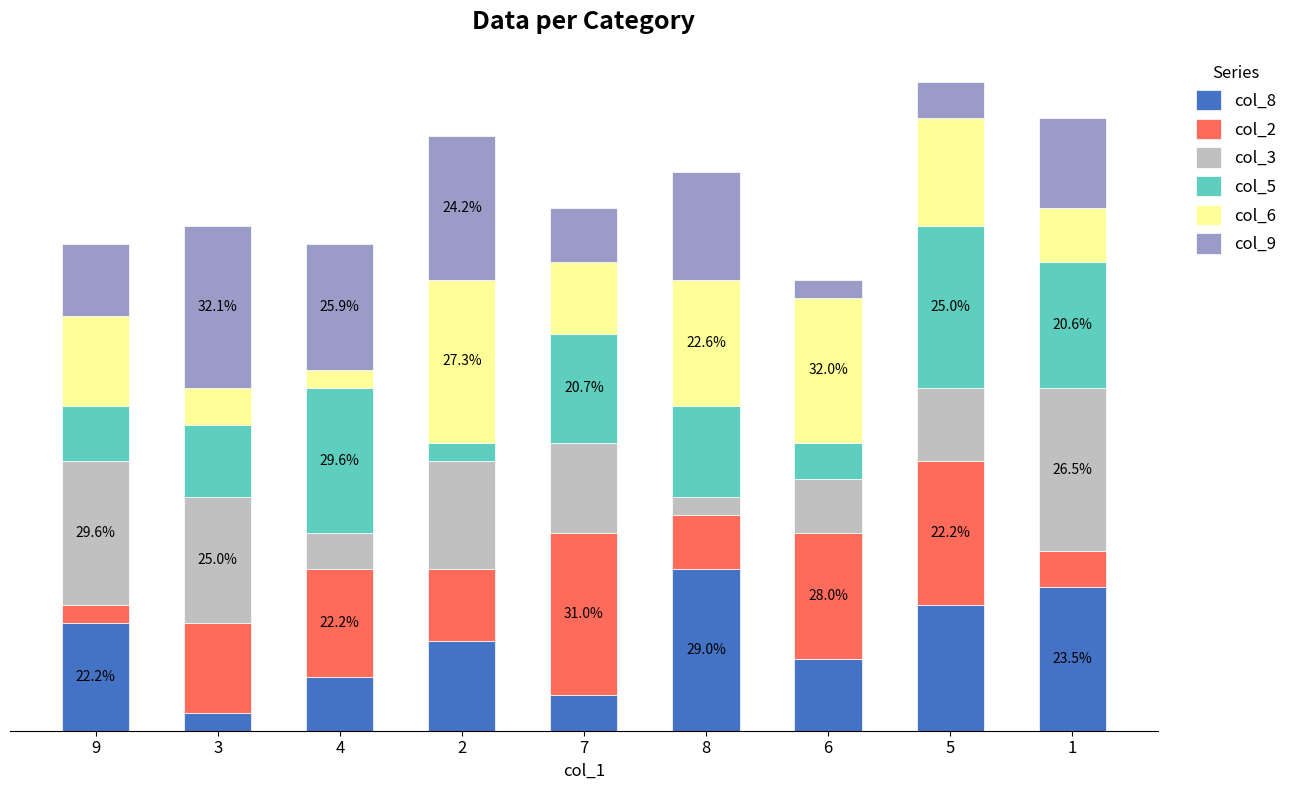

What are all the series names shown in the legend?

col_8, col_2, col_3, col_5, col_6, col_9